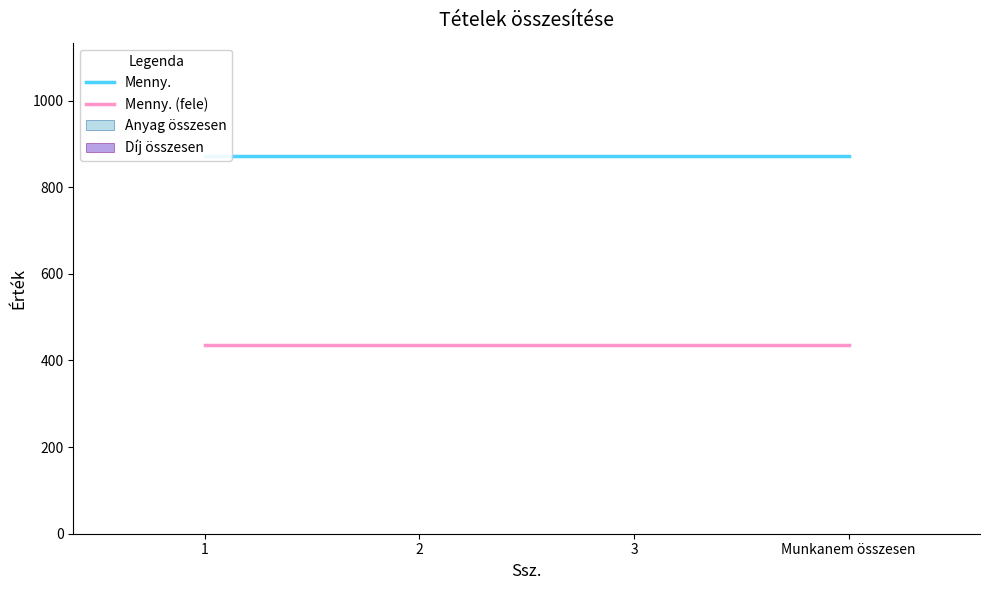

Is the value of Menny. at 1 greater than the value of Anyag összesen at 3?

Yes